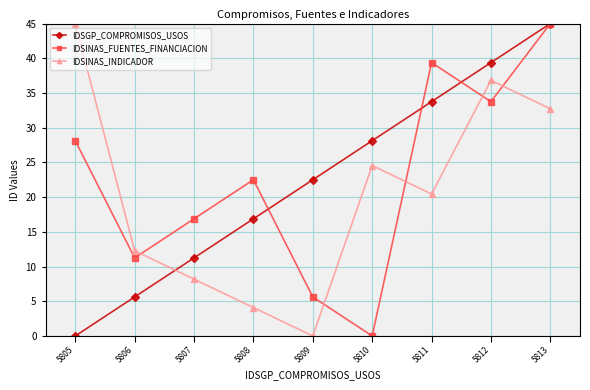

What is the value of the IDSINAS_INDICADOR point at the 4th from the left?

4.1